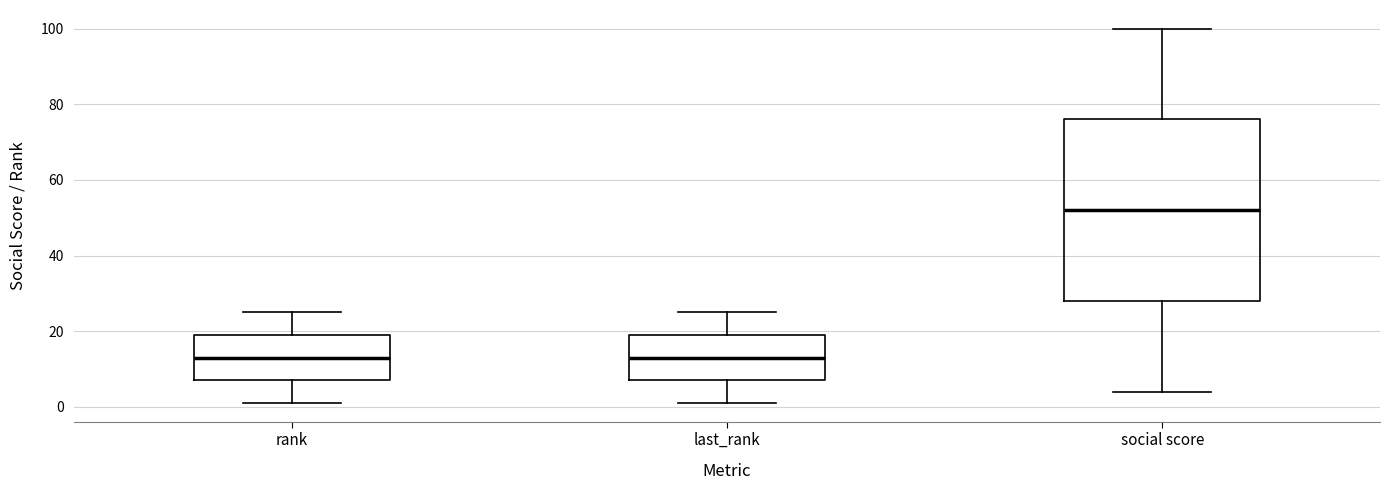

Where does the median line of the box for last_rank sit on the y-axis? The values are not printed on the chart, so give them approximately, as read against the axis.

14